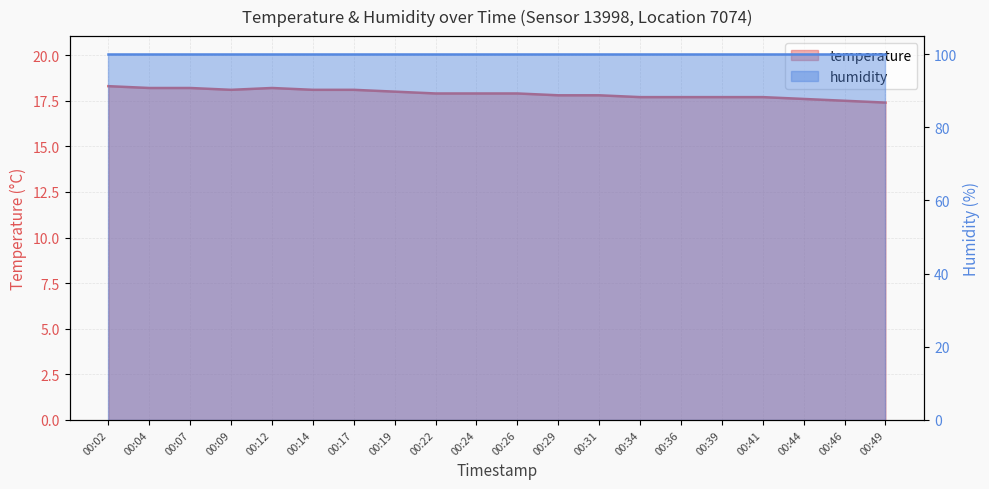

The chart shows a value of 17.8 at 00:31. True or false?

True